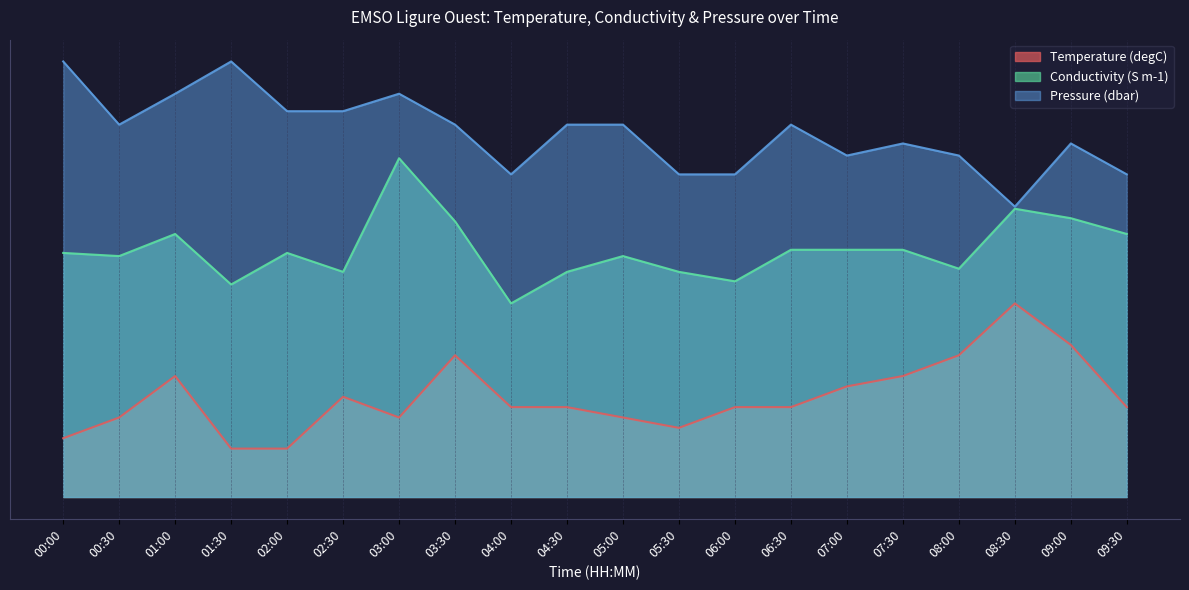

What is the difference between the maximum and minimum values in the Pressure (dbar) series?

0.3